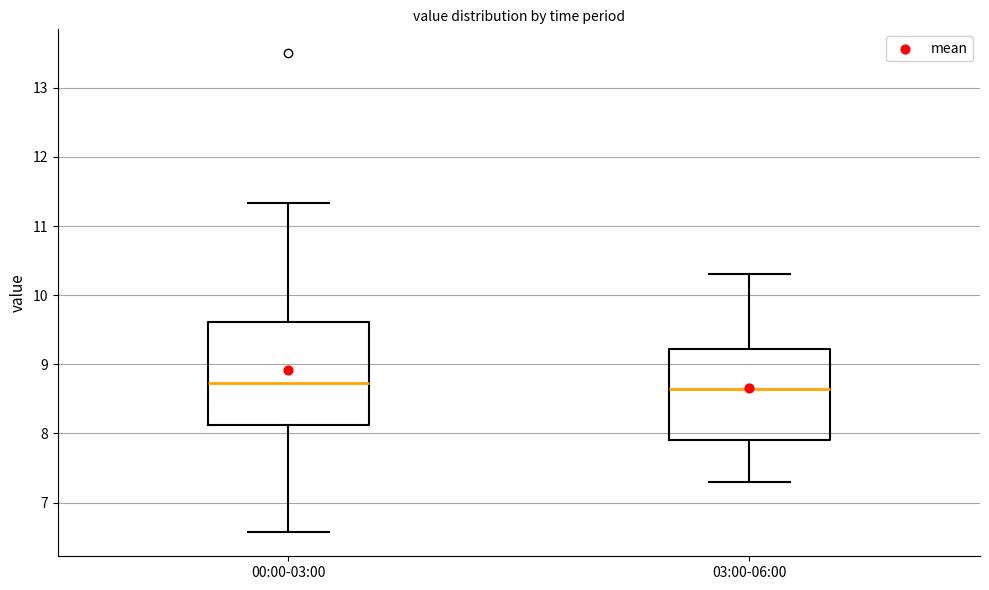

Reading left to right, transcribe this box plot: for each box, give where its median line is, the range the box spans, and where its two whiskers end, as read against the y-axis. The values are not printed on the chart, so give them approximately, as read against the axis.

00:00-03:00: median 8.7, box 8.1 to 9.6, whiskers 6.6 to 11.3
03:00-06:00: median 8.7, box 7.9 to 9.2, whiskers 7.3 to 10.3